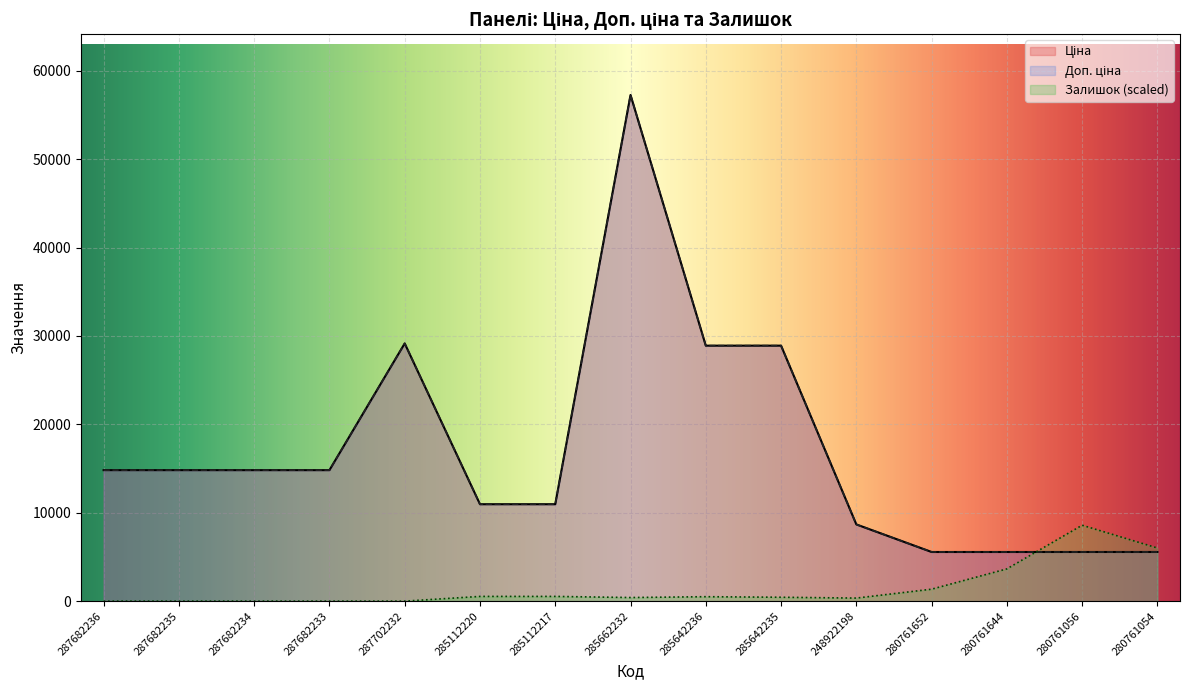

The Залишок series shows 440.4 at 285642235. True or false?

True